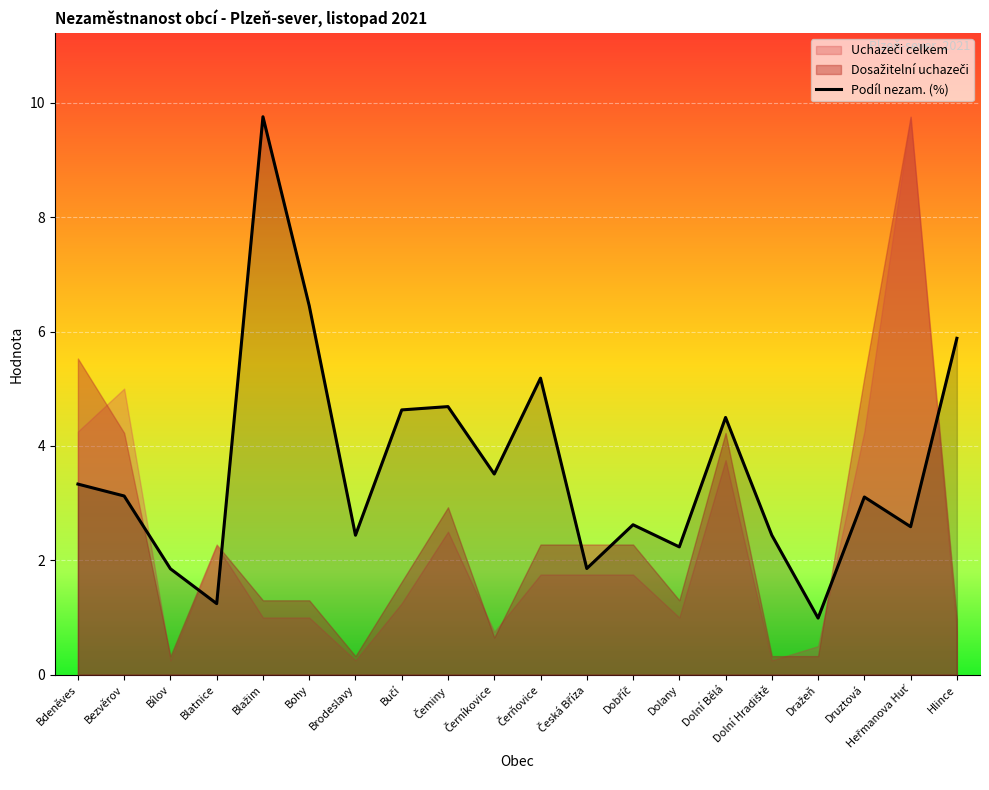

What is the maximum value for Podíl nezam. (%)?

9.8